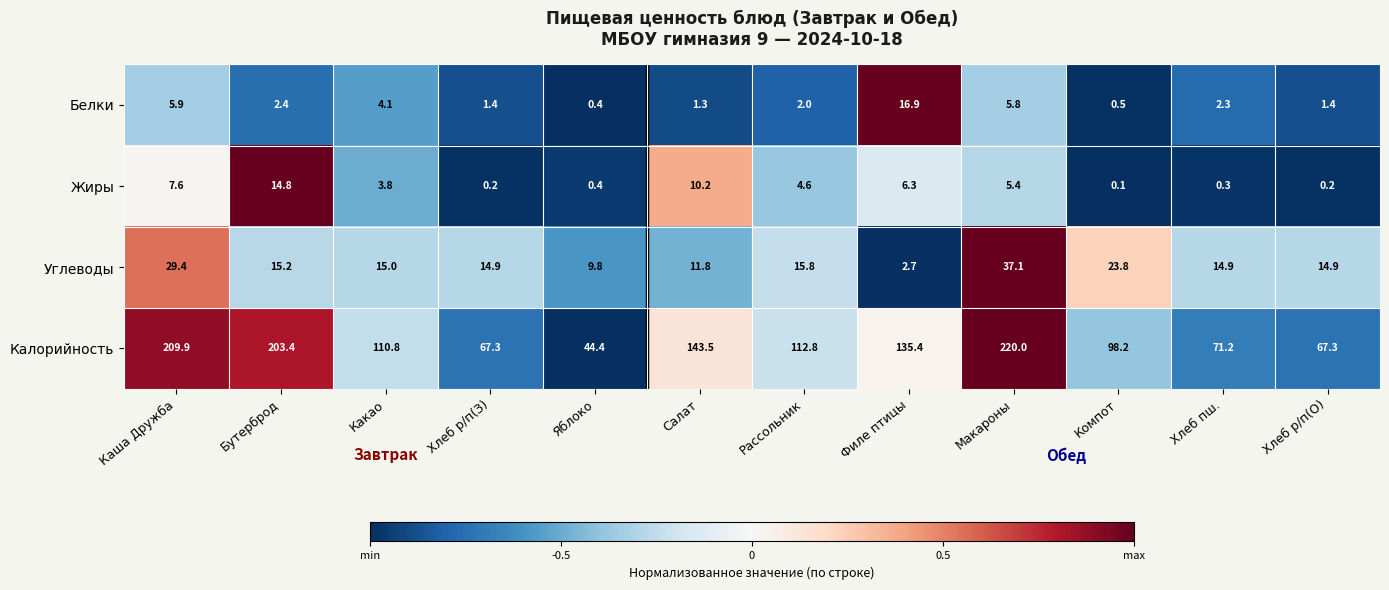

How many distinct data groups are displayed?

4